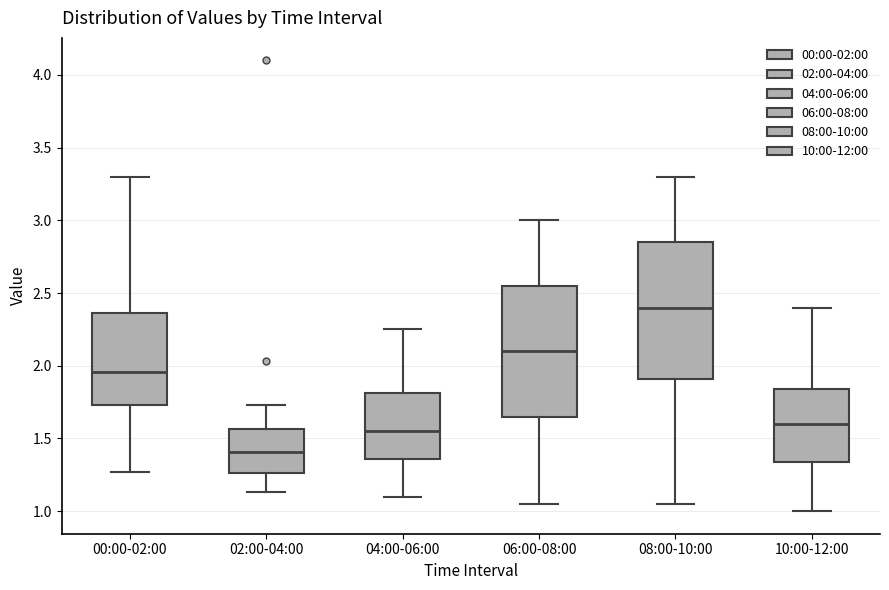

Reading left to right, read every box against the y-axis: the position of its median line, the range the box covers, and the ends of its whiskers. The values are not printed on the chart, so give them approximately, as read against the axis.

00:00-02:00: median 1.95, box 1.75 to 2.35, whiskers 1.25 to 3.30
02:00-04:00: median 1.40, box 1.25 to 1.55, whiskers 1.15 to 1.75
04:00-06:00: median 1.55, box 1.35 to 1.80, whiskers 1.10 to 2.25
06:00-08:00: median 2.10, box 1.65 to 2.55, whiskers 1.05 to 3.00
08:00-10:00: median 2.40, box 1.90 to 2.85, whiskers 1.05 to 3.30
10:00-12:00: median 1.60, box 1.35 to 1.85, whiskers 1.00 to 2.40